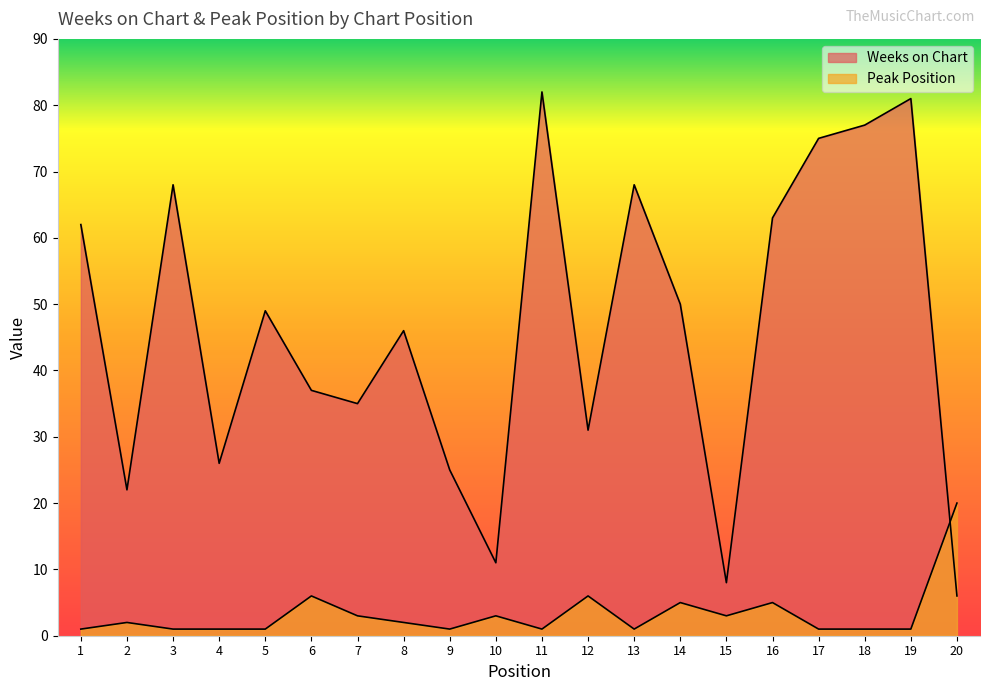

What is the total value across all series at 19?

82